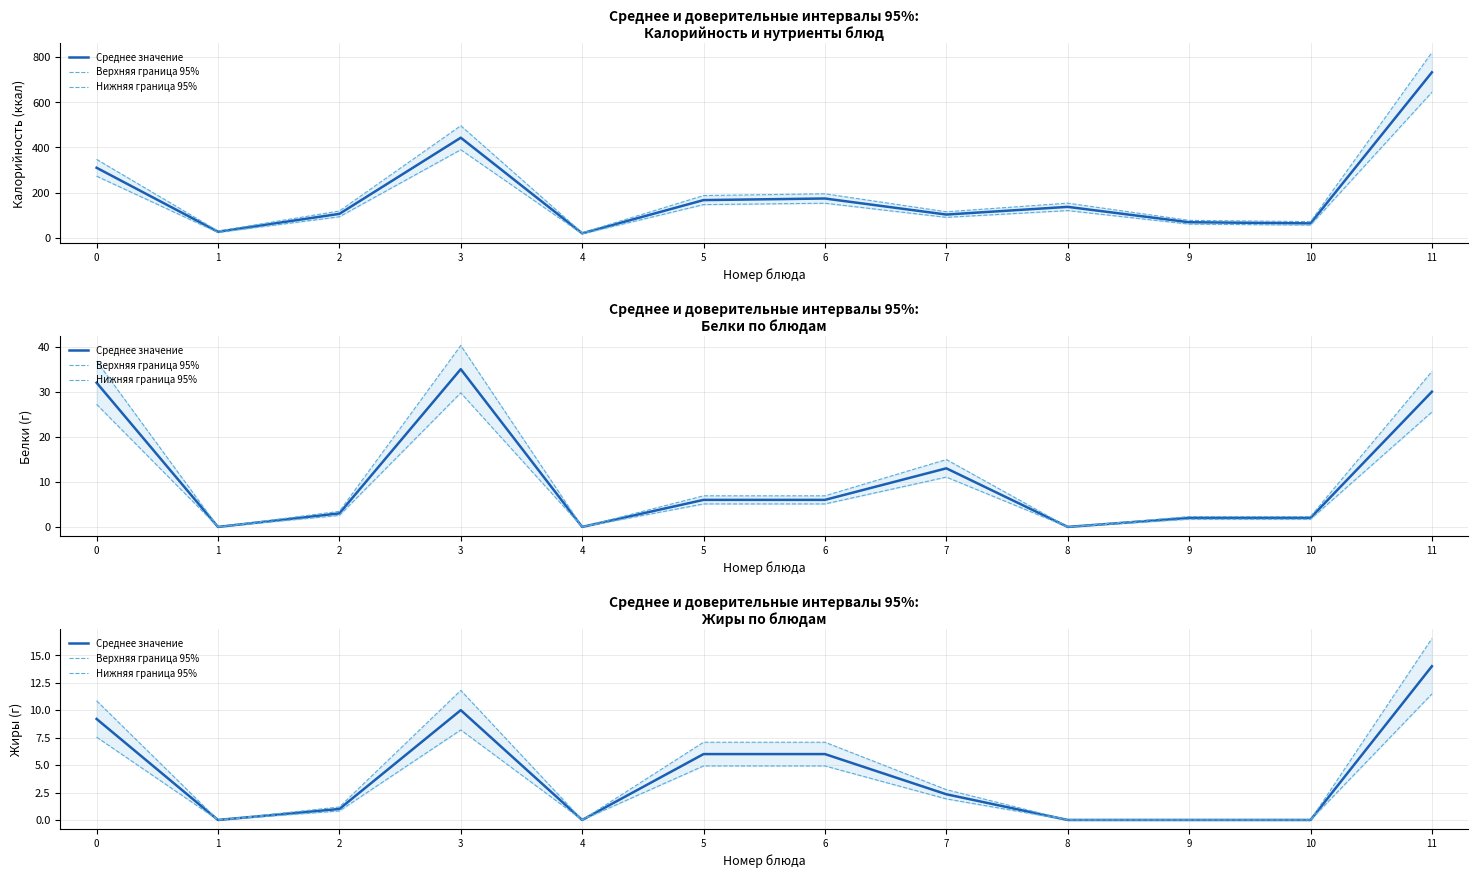

What is the difference between the maximum and minimum values in the Верхняя граница 95% series?

16.5